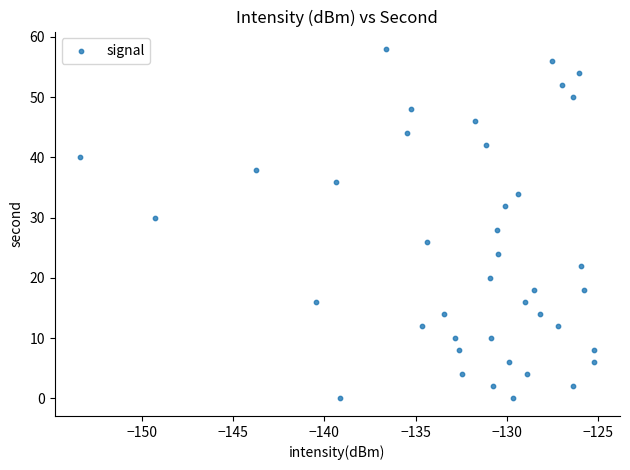

What is the range of Y values (max minus min)?

58